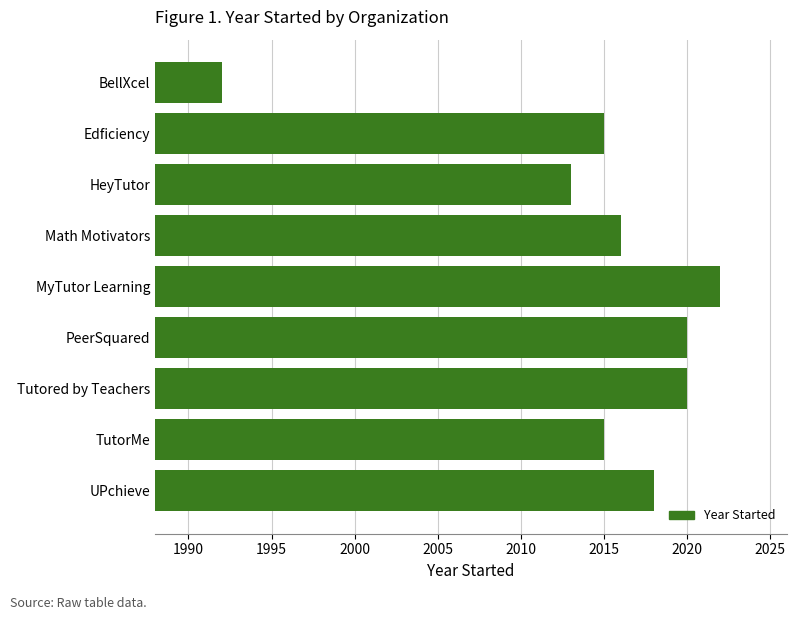

What is the label of the 7th bar from the top?

Tutored by Teachers